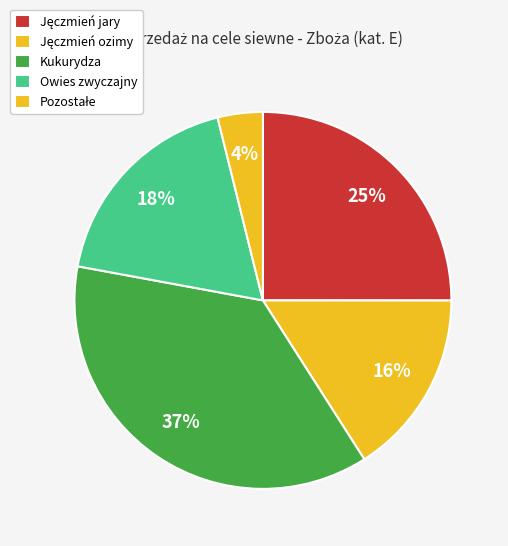

Count the number of slices in the pie.

5